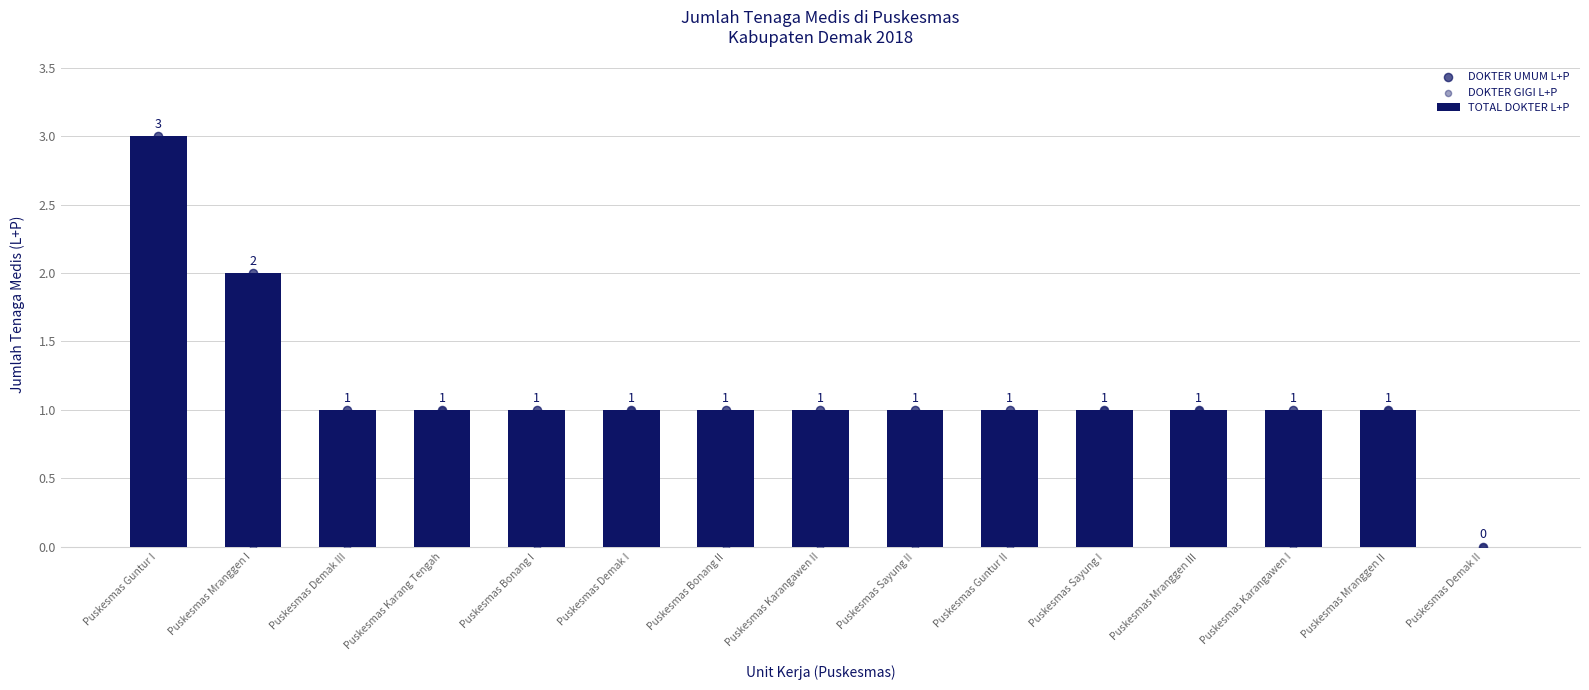

Which series has the widest spread of Y values?

TOTAL DOKTER L+P